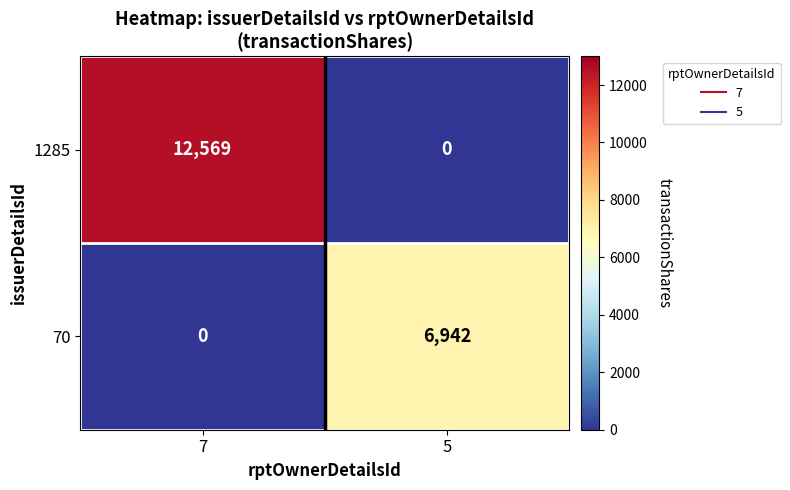

Between 7 and 5, which series saw the biggest shift?

1285